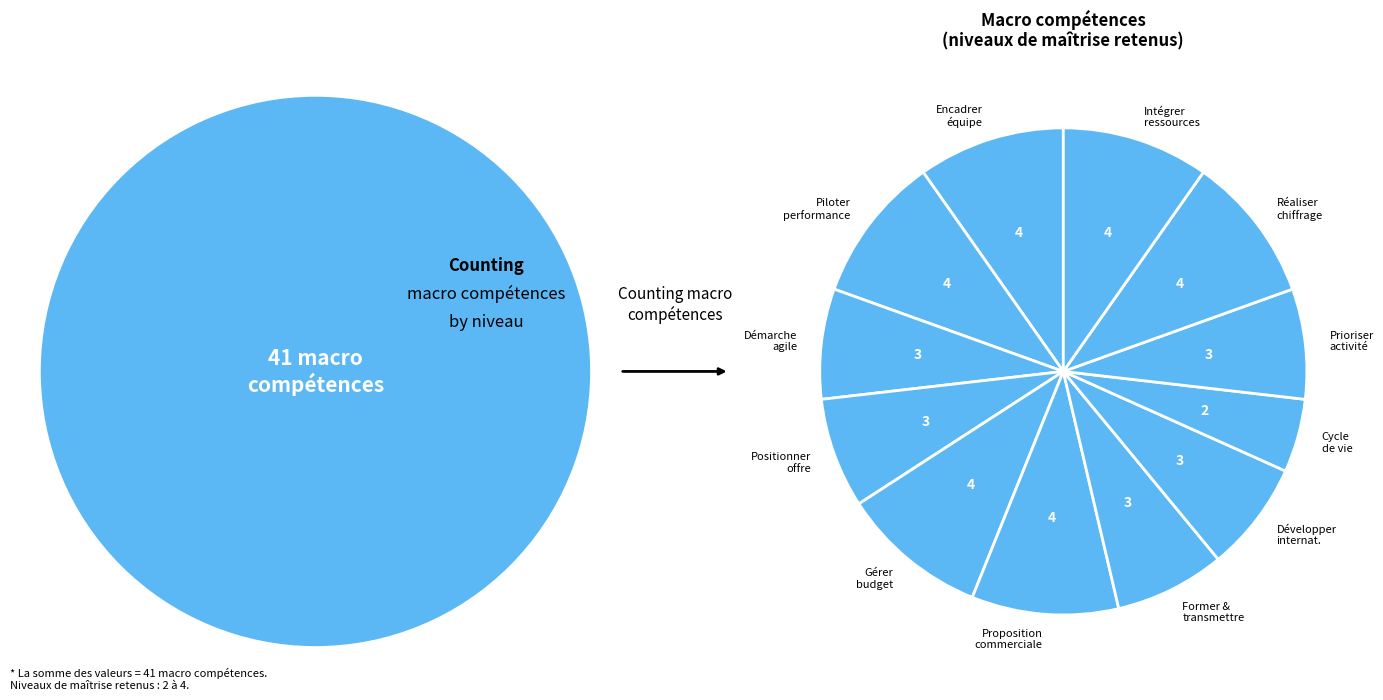

Is there any slice that represents more than half of the pie?

No